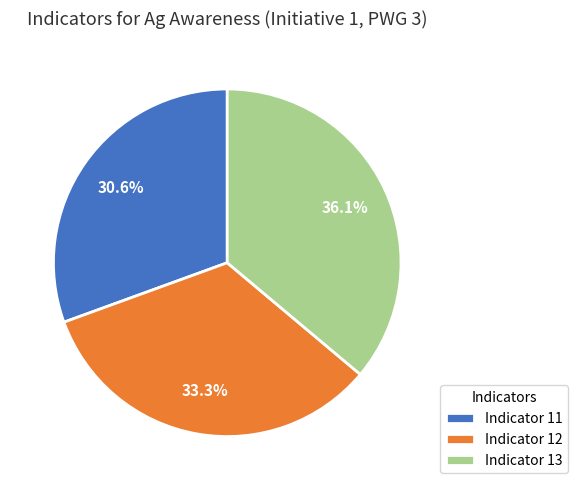

Between Indicator 13 and Indicator 12, which is larger?

Indicator 13